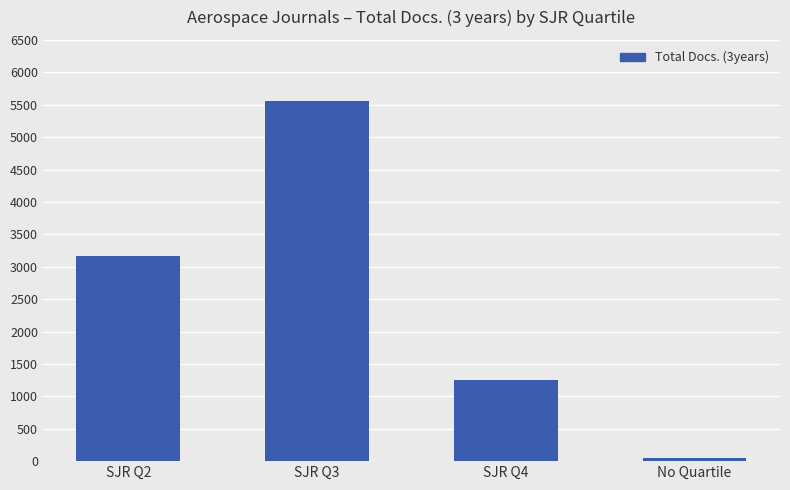

Which category has the lowest value across all series?

No Quartile